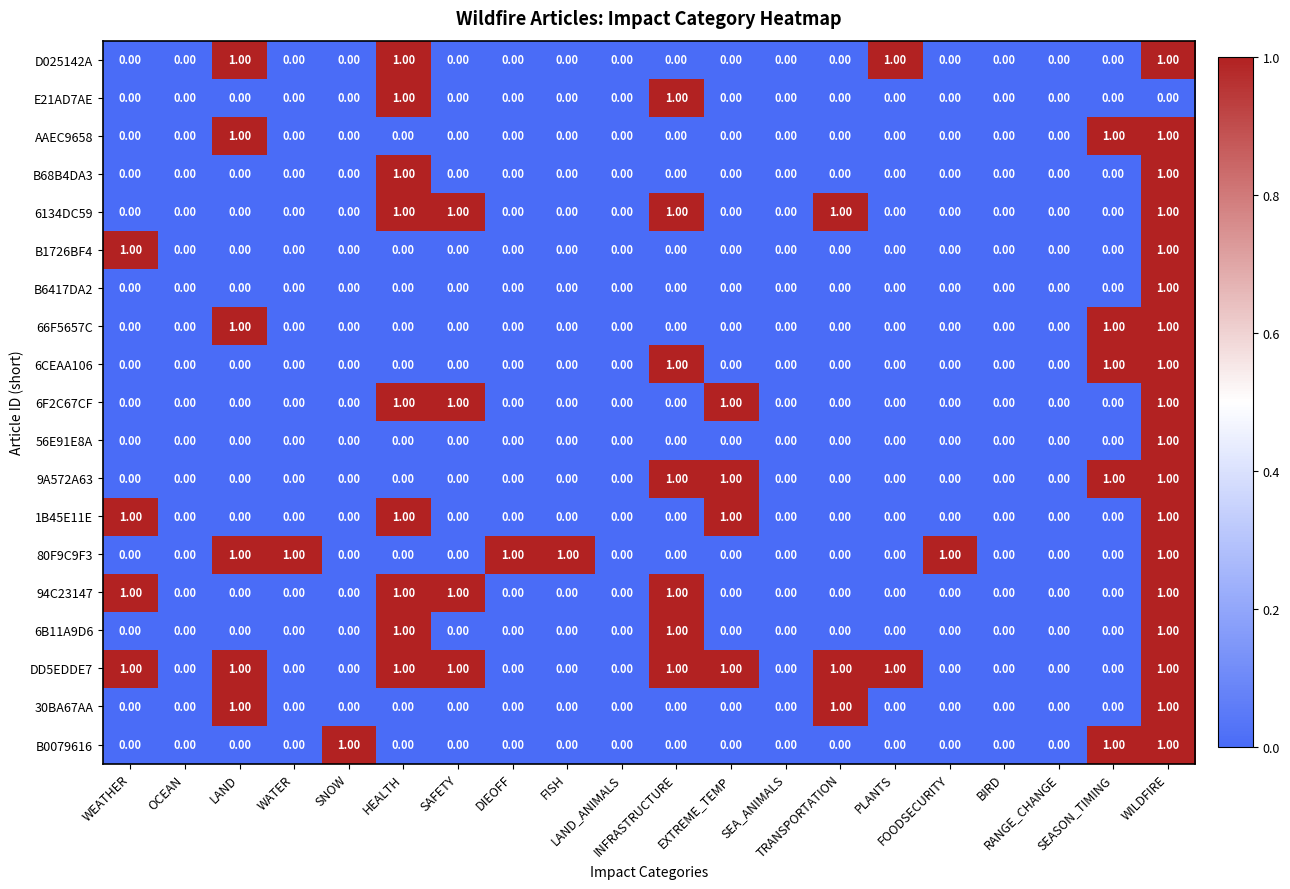

What is the sum of all 66F5657C values?

3